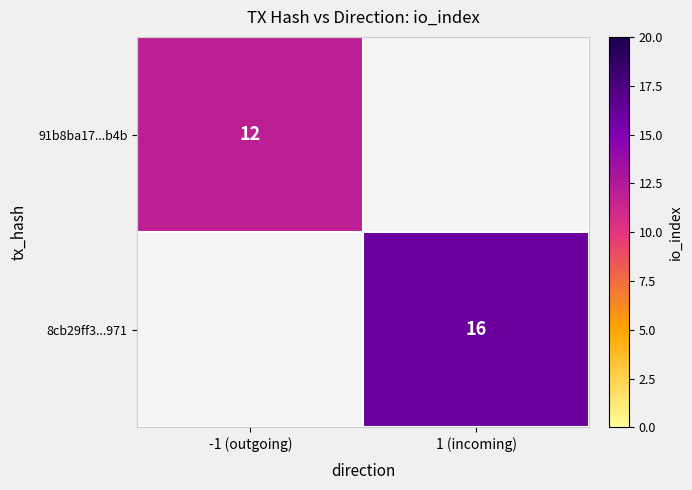

The value of 91b8ba17...b4b at -1 (outgoing) is 17. True or false?

False